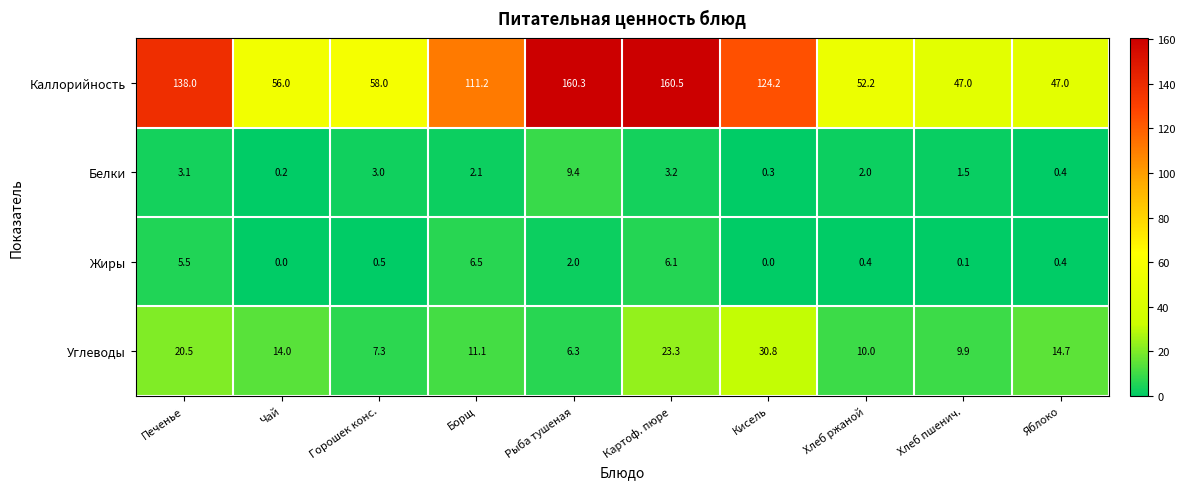

Which series changed the most between Борщ and Хлеб пшенич.?

Каллорийность